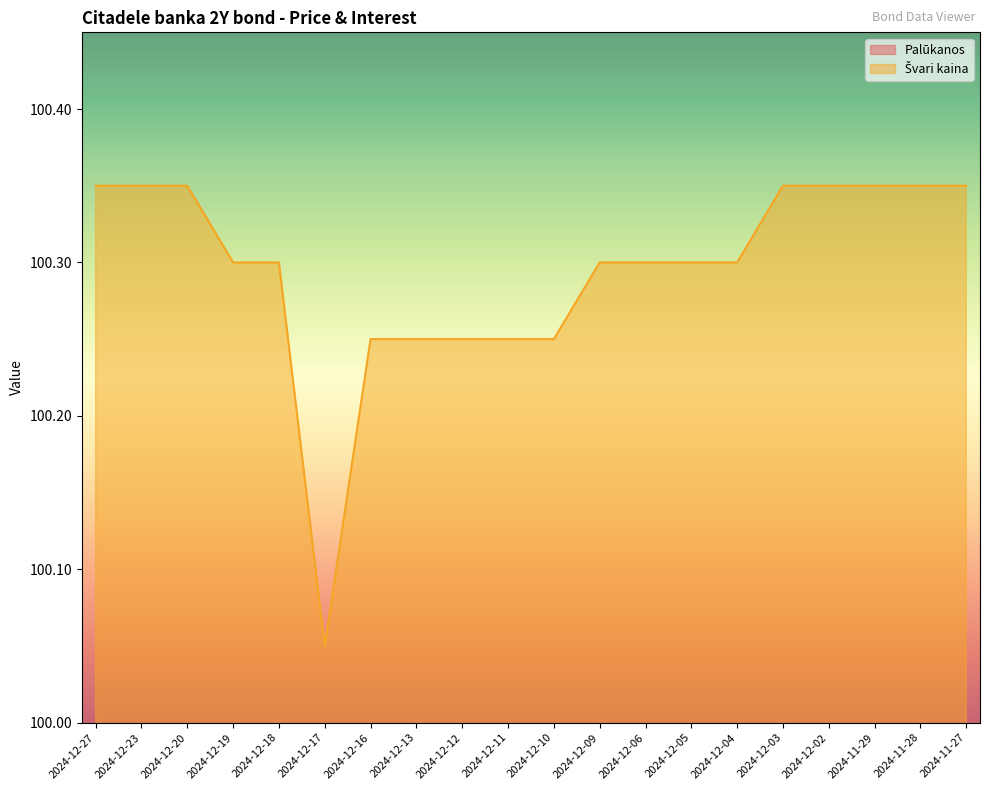

What is the value of the Švari kaina point at the 1st from the left?

100.3